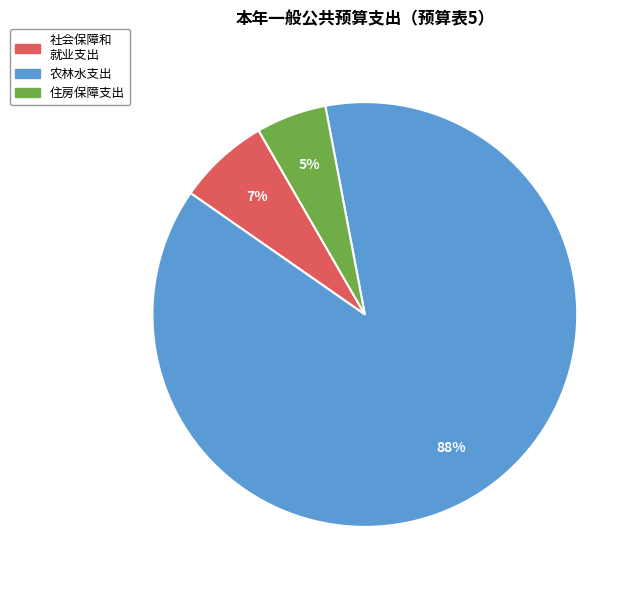

To the nearest percent, what is the average slice percentage?

33%